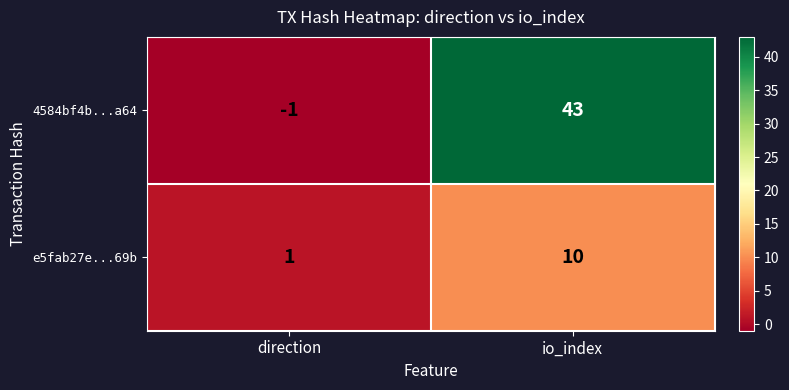

List the series in order of their overall mean, highest first.

4584bf4b...a64, e5fab27e...69b